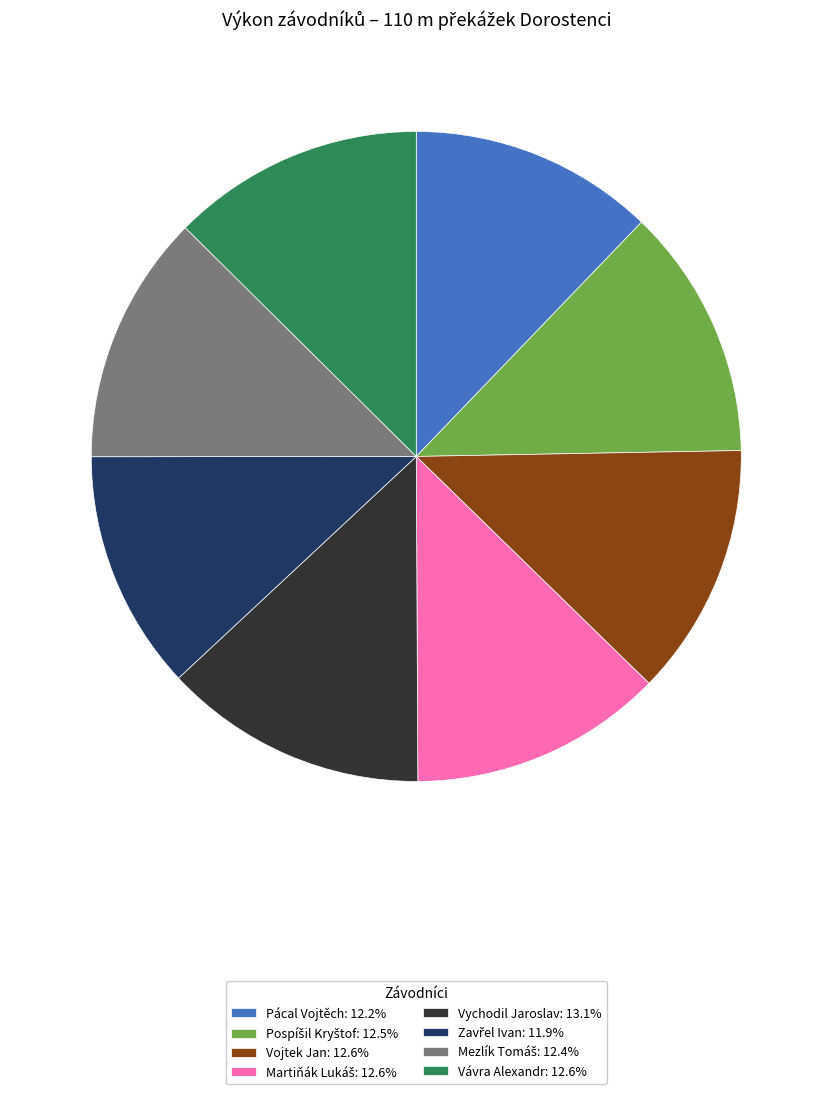

Is there any slice that represents more than half of the pie?

No